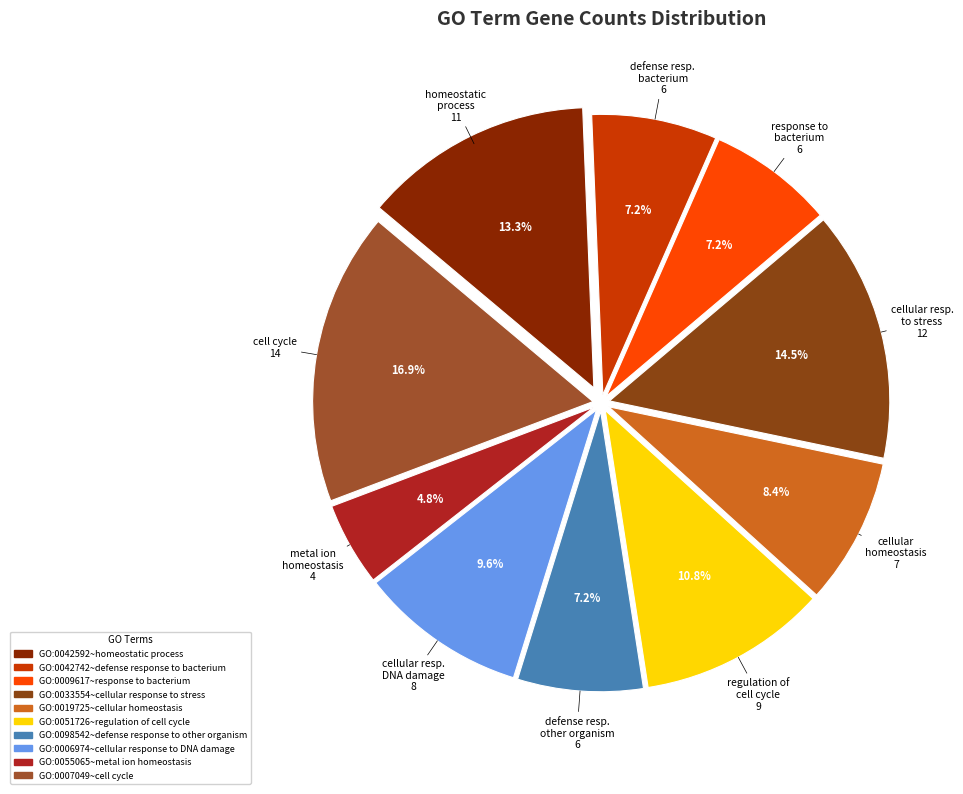

Which slice is the largest?

cell cycle 14